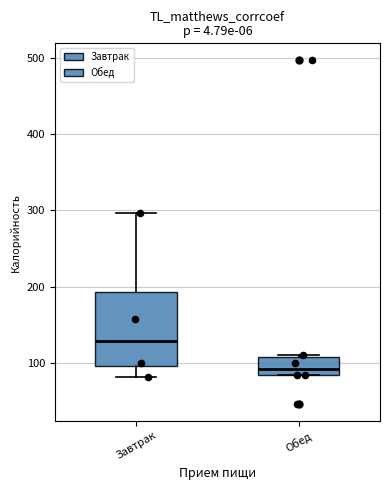

Reading left to right, transcribe this box plot: for each box, give where its median line is, the range the box spans, and where its two whiskers end, as read against the y-axis. The values are not printed on the chart, so give them approximately, as read against the axis.

Завтрак: median 130, box 100 to 190, whiskers 80 to 300
Обед: median 90, box 80 to 110, whiskers 80 to 110